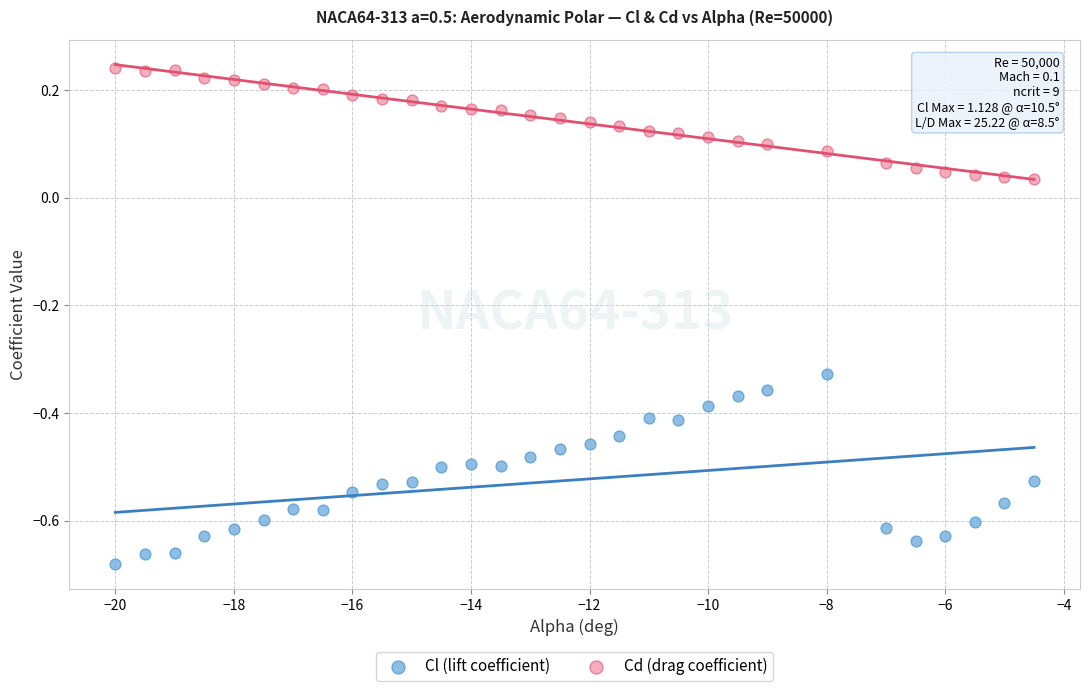

Which series contains the highest Y value?

Cd (drag coefficient)